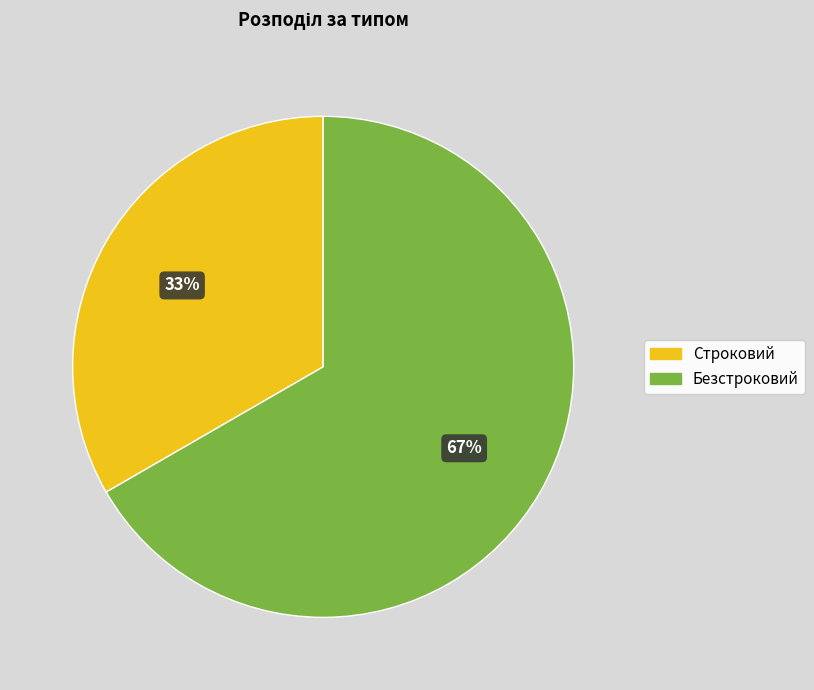

To the nearest percent, what is the combined percentage of Строковий and Безстроковий?

100%